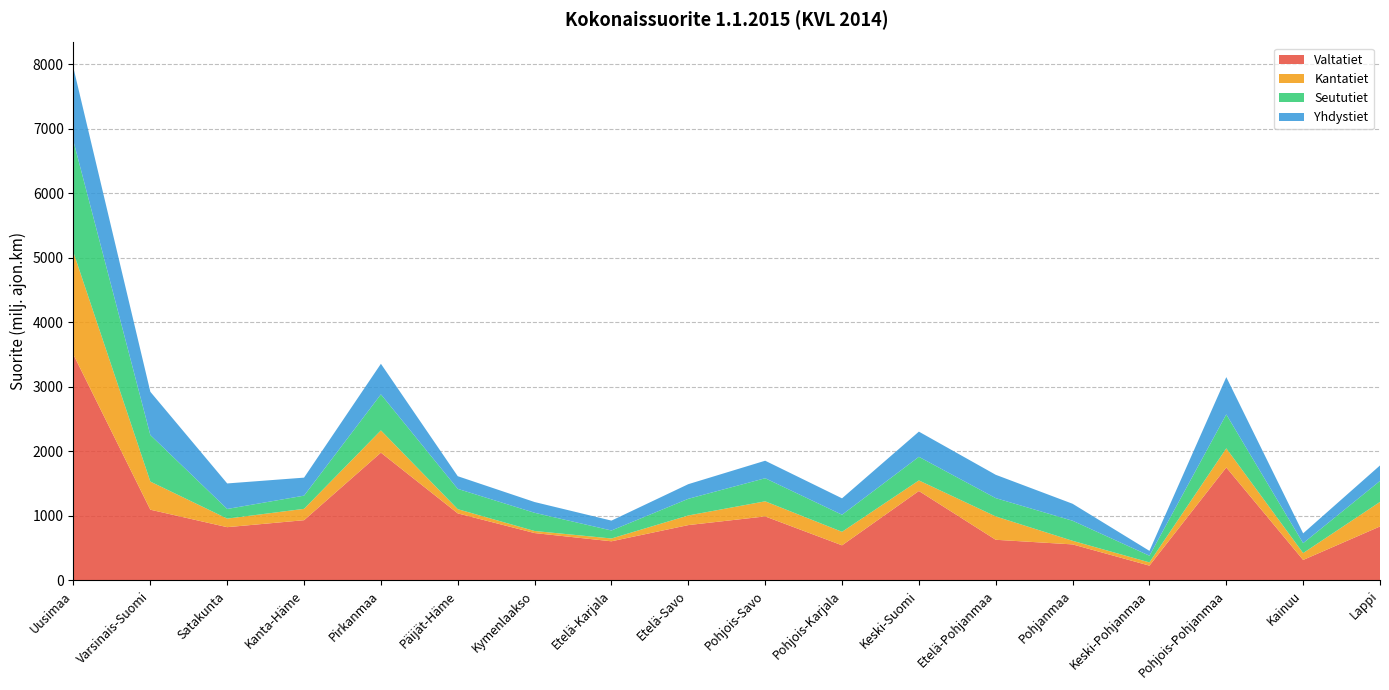

Reading left to right, what are all the values shown in this chart?

Valtatiet: Uusimaa=3495.9	Varsinais-Suomi=1095.2	Satakunta=824.5	Kanta-Häme=932.7	Pirkanmaa=1979.2	Päijät-Häme=1038.1	Kymenlaakso=733.3	Etelä-Karjala=605.8	Etelä-Savo=856.8	Pohjois-Savo=991.2	Pohjois-Karjala=543.2	Keski-Suomi=1385.1	Etelä-Pohjanmaa=629.2	Pohjanmaa=557.6	Keski-Pohjanmaa=228.5	Pohjois-Pohjanmaa=1749.6	Kainuu=316.6	Lappi=835.7
Kantatiet: Uusimaa=1585.3	Varsinais-Suomi=435.8	Satakunta=132.6	Kanta-Häme=175.9	Pirkanmaa=345.2	Päijät-Häme=65.3	Kymenlaakso=32.0	Etelä-Karjala=43.5	Etelä-Savo=149.1	Pohjois-Savo=233.9	Pohjois-Karjala=209.6	Keski-Suomi=163.8	Etelä-Pohjanmaa=361.9	Pohjanmaa=55.8	Keski-Pohjanmaa=50.4	Pohjois-Pohjanmaa=296.3	Kainuu=106.6	Lappi=380.2
Seututiet: Uusimaa=1721.2	Varsinais-Suomi=721.0	Satakunta=149.4	Kanta-Häme=204.4	Pirkanmaa=558.4	Päijät-Häme=314.6	Kymenlaakso=282.1	Etelä-Karjala=124.0	Etelä-Savo=258.3	Pohjois-Savo=357.8	Pohjois-Karjala=264.2	Keski-Suomi=365.8	Etelä-Pohjanmaa=283.3	Pohjanmaa=310.9	Keski-Pohjanmaa=103.7	Pohjois-Pohjanmaa=525.8	Kainuu=153.6	Lappi=324.9
Yhdystiet: Uusimaa=1135.1	Varsinais-Suomi=670.3	Satakunta=395.6	Kanta-Häme=279.0	Pirkanmaa=473.4	Päijät-Häme=196.2	Kymenlaakso=166.7	Etelä-Karjala=152.9	Etelä-Savo=226.9	Pohjois-Savo=271.2	Pohjois-Karjala=254.3	Keski-Suomi=390.3	Etelä-Pohjanmaa=361.8	Pohjanmaa=263.1	Keski-Pohjanmaa=75.2	Pohjois-Pohjanmaa=577.8	Kainuu=152.0	Lappi=240.2